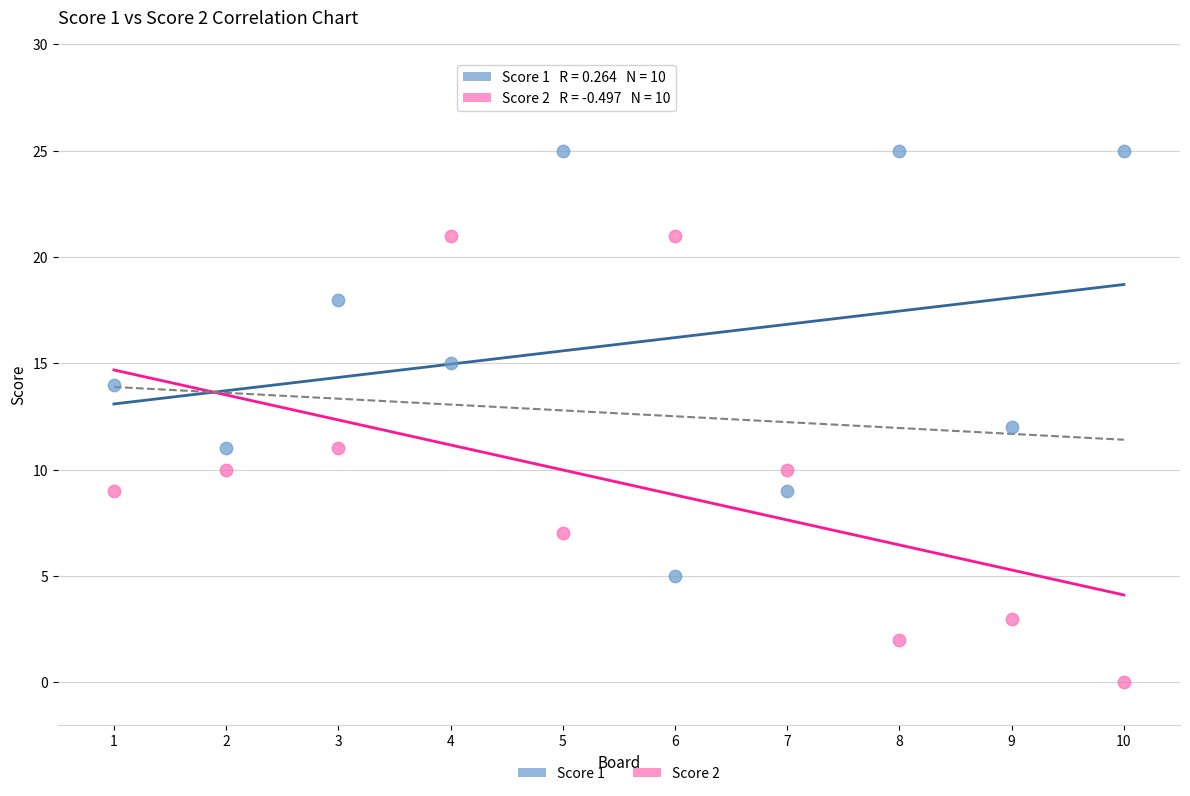

Which series contains the highest Y value?

Score 1